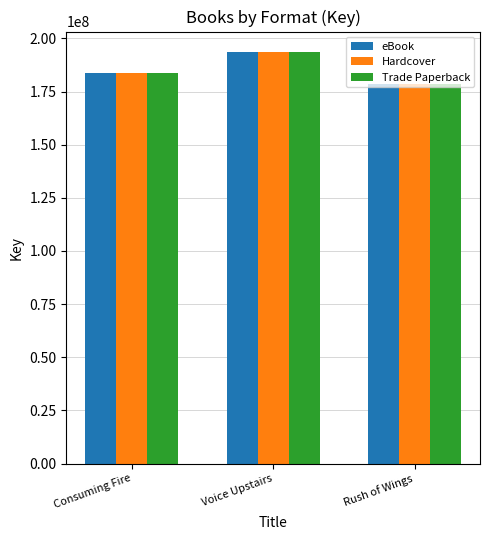

How many bars are there in total?

9